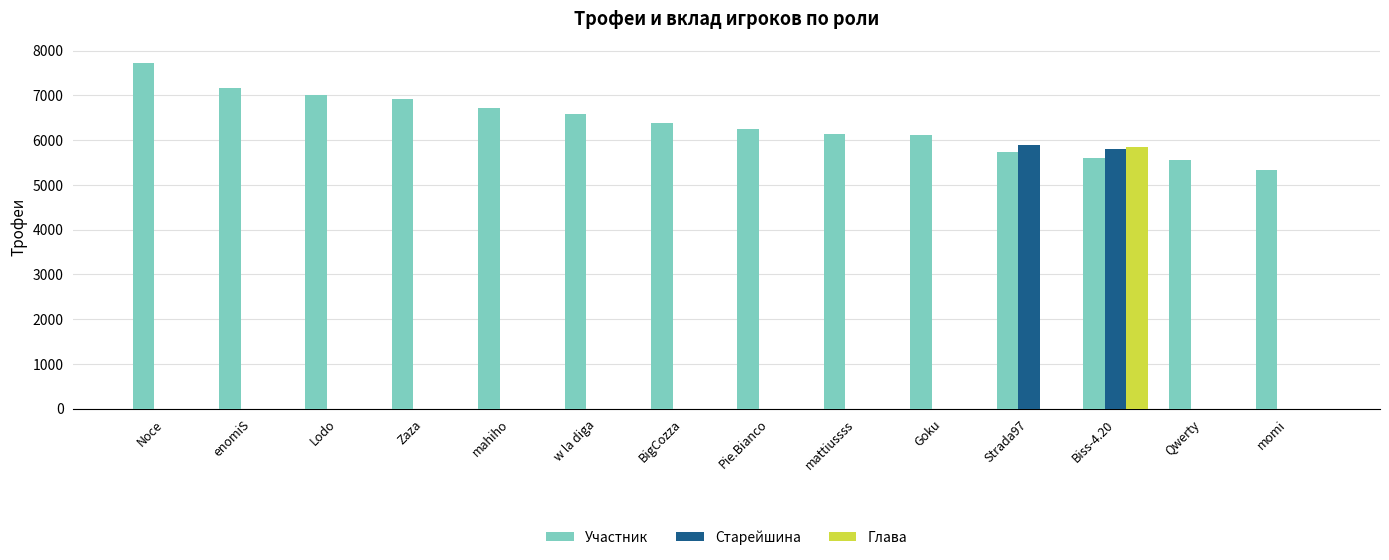

What is the total value across all series at BigCozza?

6391